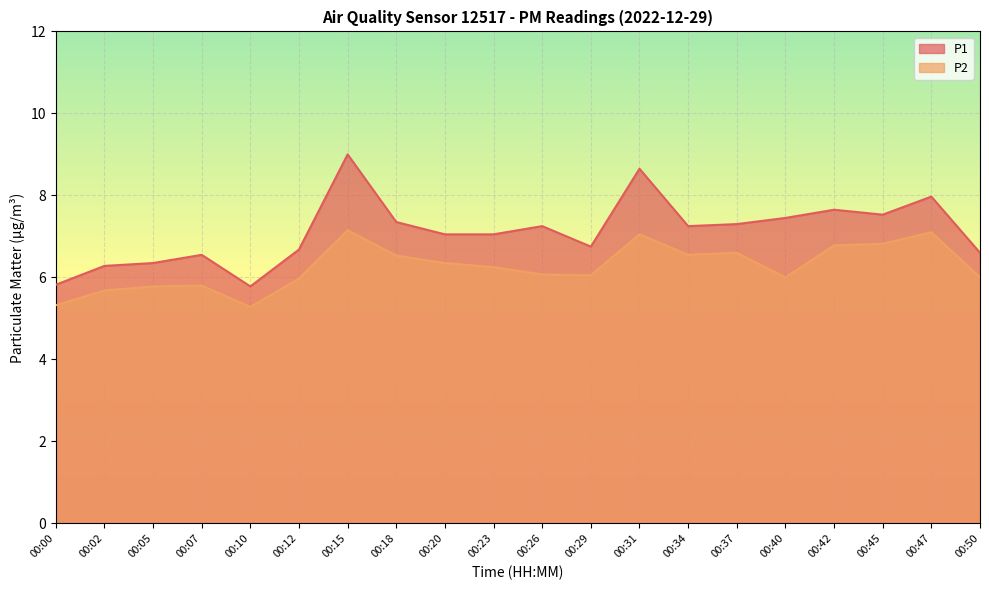

Reading right to left, extract all data points from this chart.

P1: 6.6	8.0	7.5	7.7	7.5	7.3	7.2	8.7	6.8	7.2	7.0	7.0	7.3	9.0	6.7	5.8	6.5	6.3	6.3	5.8
P2: 6.0	7.1	6.8	6.8	6.0	6.6	6.5	7.0	6.0	6.1	6.2	6.3	6.5	7.2	6.0	5.3	5.8	5.8	5.7	5.3